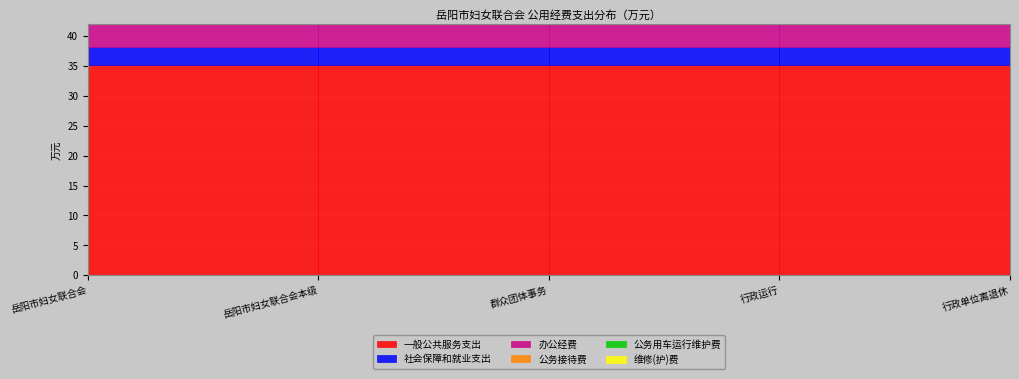

True or false: 一般公共服务支出 and 维修(护)费 cross at least once.

False